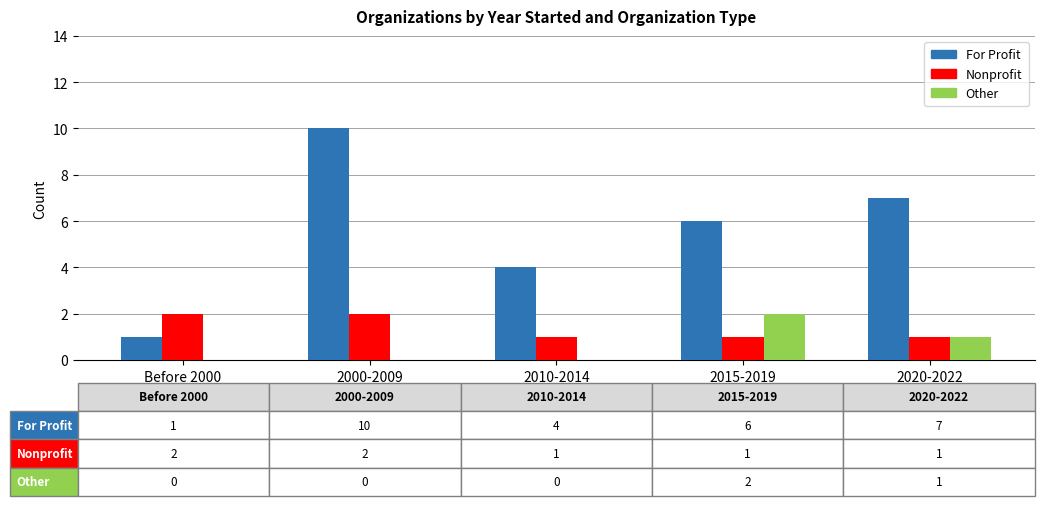

What are all the series names shown in the legend?

For Profit, Nonprofit, Other